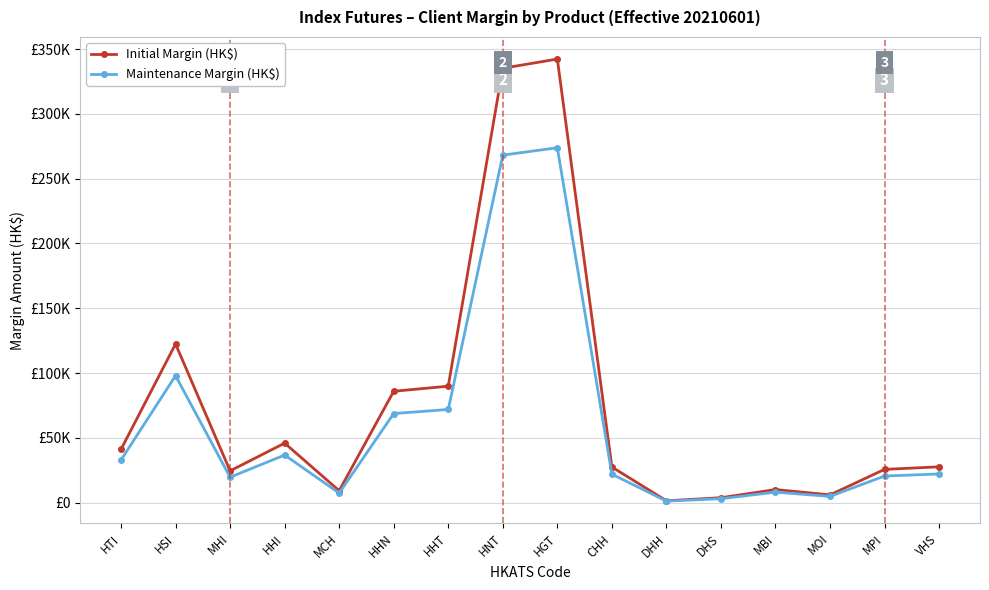

At HTI, list the series in order from smallest to largest.

Maintenance Margin (HK$), Initial Margin (HK$)